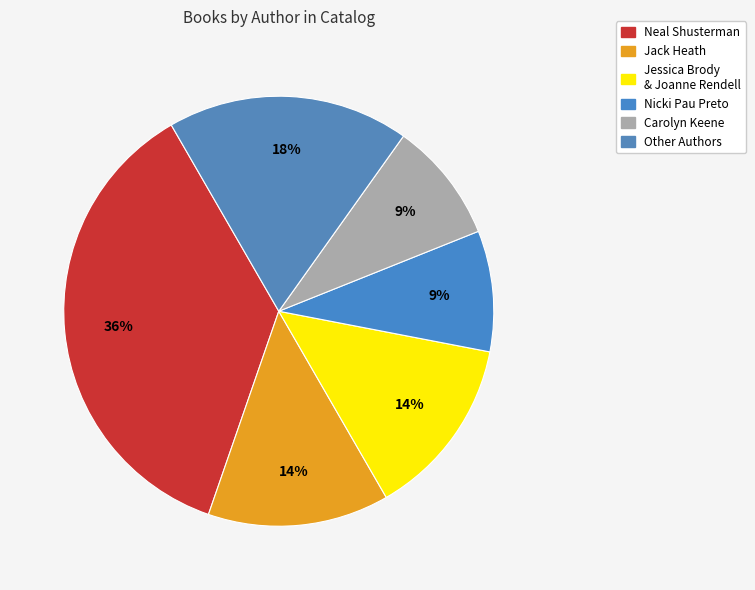

Count the number of slices in the pie.

6